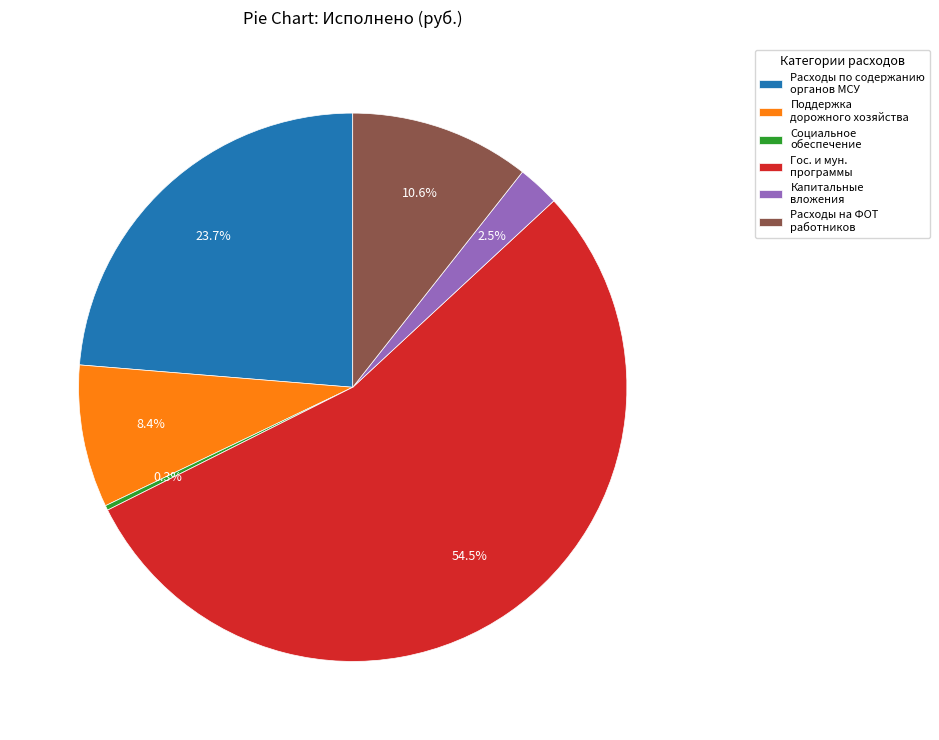

What is the largest slice in the pie chart?

Гос. и мун. программы